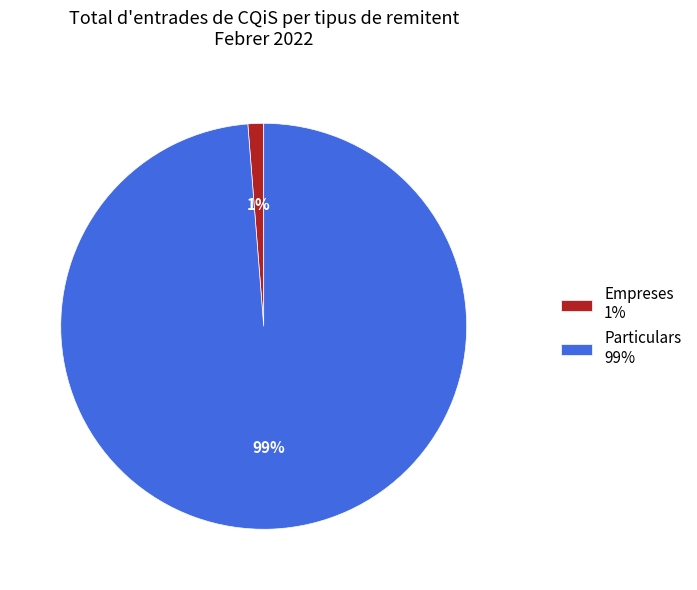

Is it true that Particulars is 89% of the pie?

False